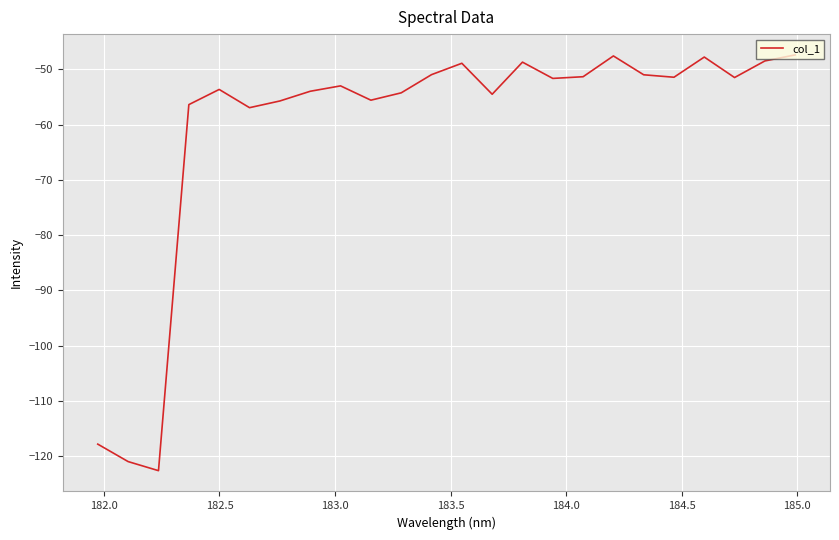

How many distinct data groups are displayed?

1